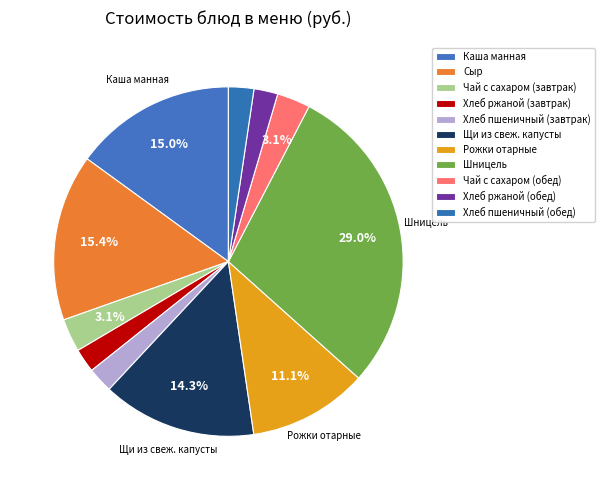

Rank the categories by value from lowest to highest.

Хлеб ржаной (завтрак), Хлеб ржаной (обед), Хлеб пшеничный (завтрак), Хлеб пшеничный (обед), Чай с сахаром (завтрак), Чай с сахаром (обед), Рожки отарные, Щи из свеж. капусты, Каша манная, Сыр, Шницель